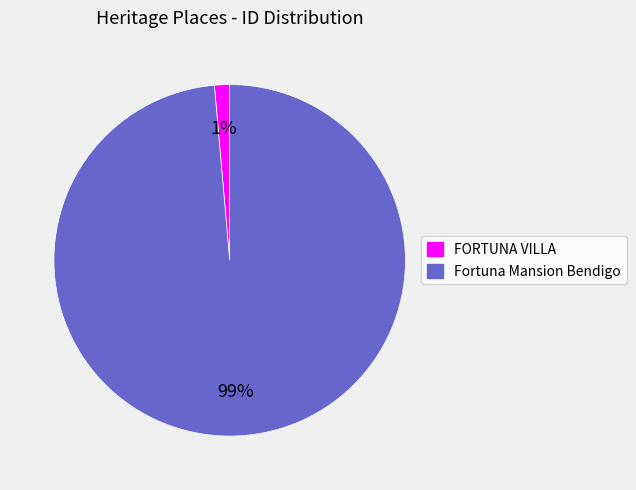

Is it true that FORTUNA VILLA is 16% of the pie?

False